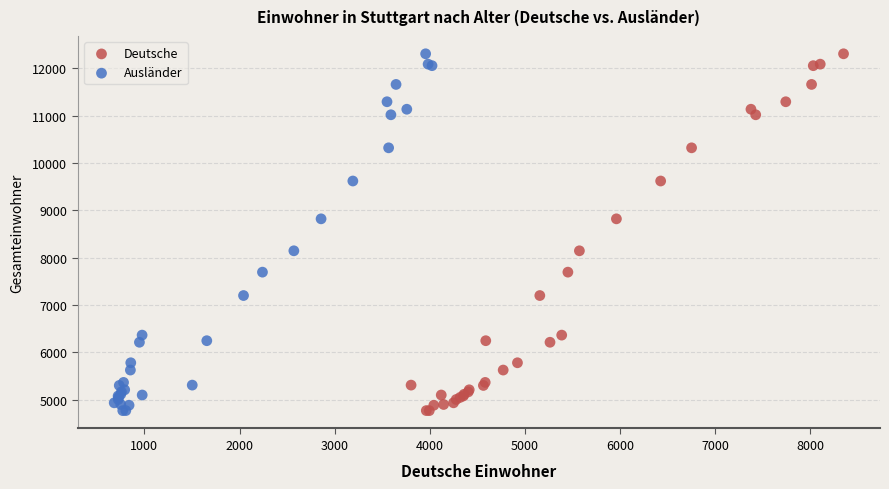

What are all the series names shown in the legend?

Deutsche, Ausländer